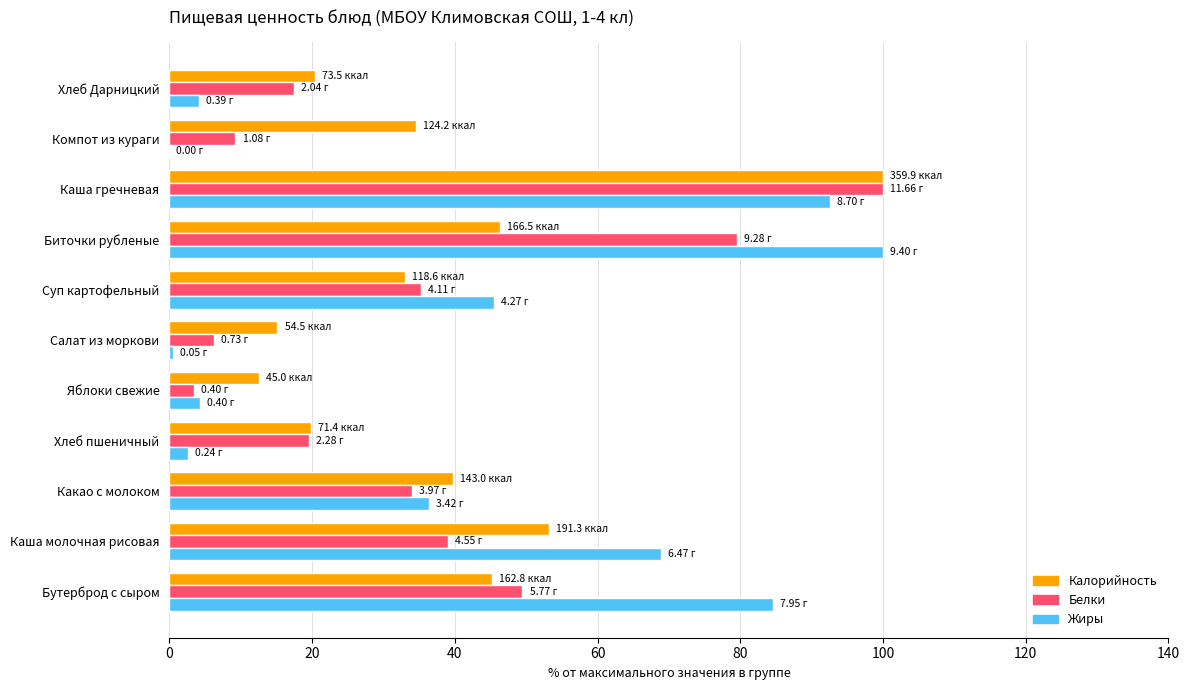

What is the sum of all Калорийность values?

419.8